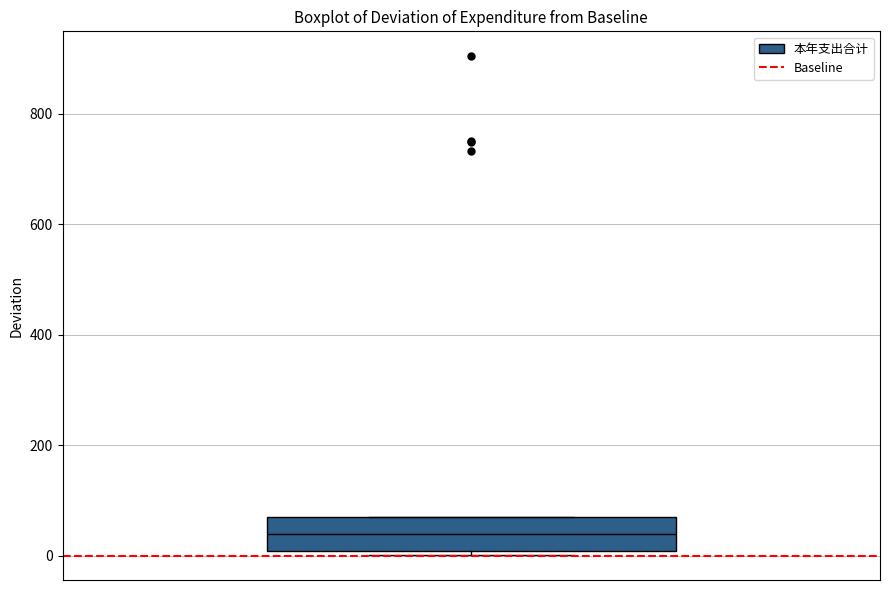

Read this box plot against the y-axis: the position of the median line, the range covered by the box, and the ends of both whiskers. The values are not printed on the chart, so give them approximately, as read against the axis.

median 40, box 0 to 80, whiskers 0 (just below the box's lower edge) to 80